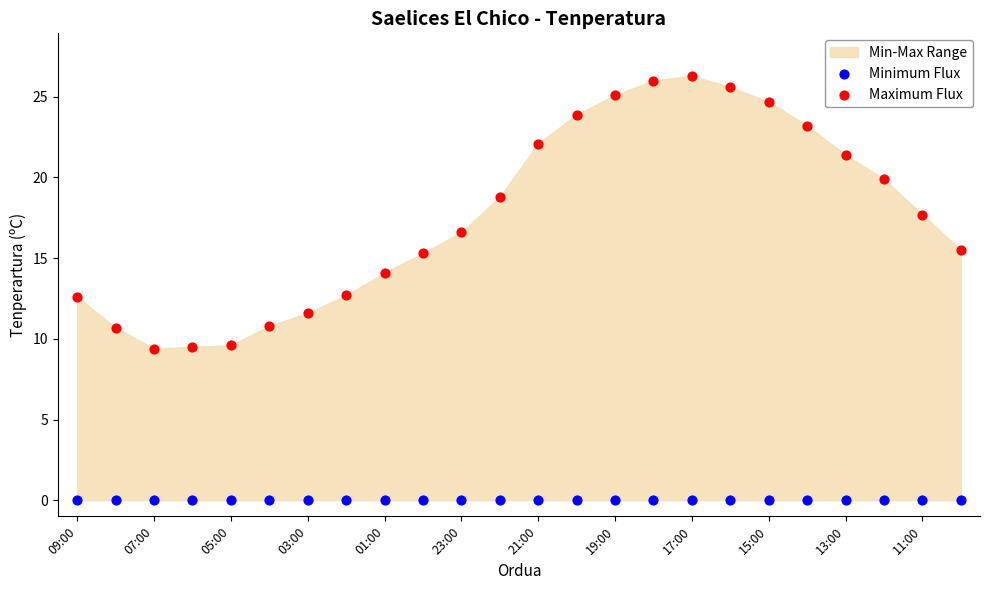

In the Maximum Flux series, what Y value is closest to 17?

16.6